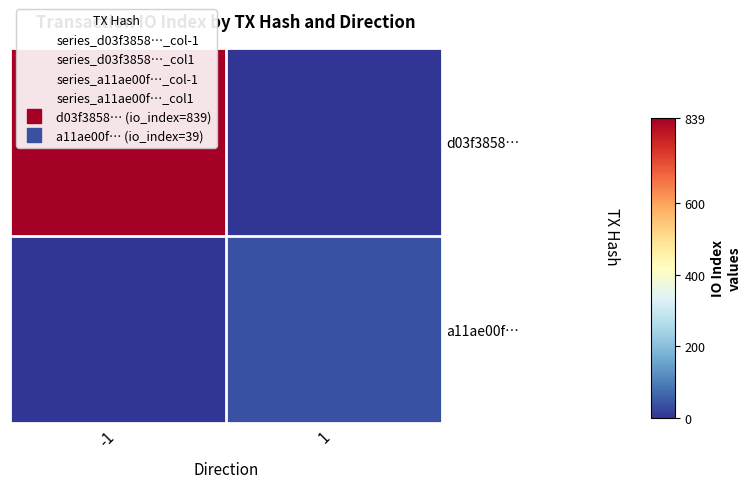

At how many categories does at least one series exceed 727?

1